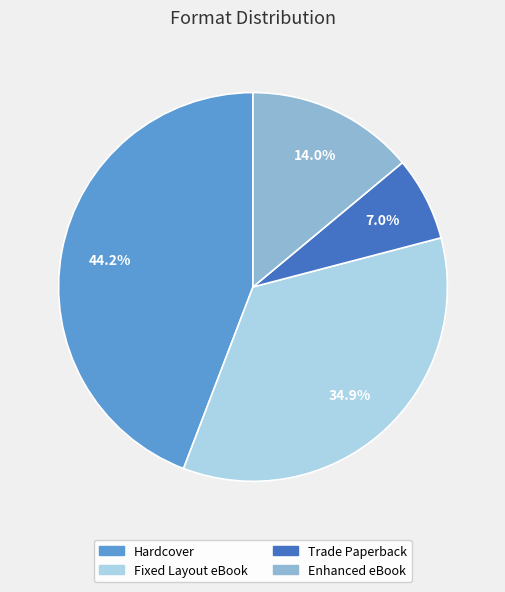

Which has a higher value, Hardcover or Trade Paperback?

Hardcover